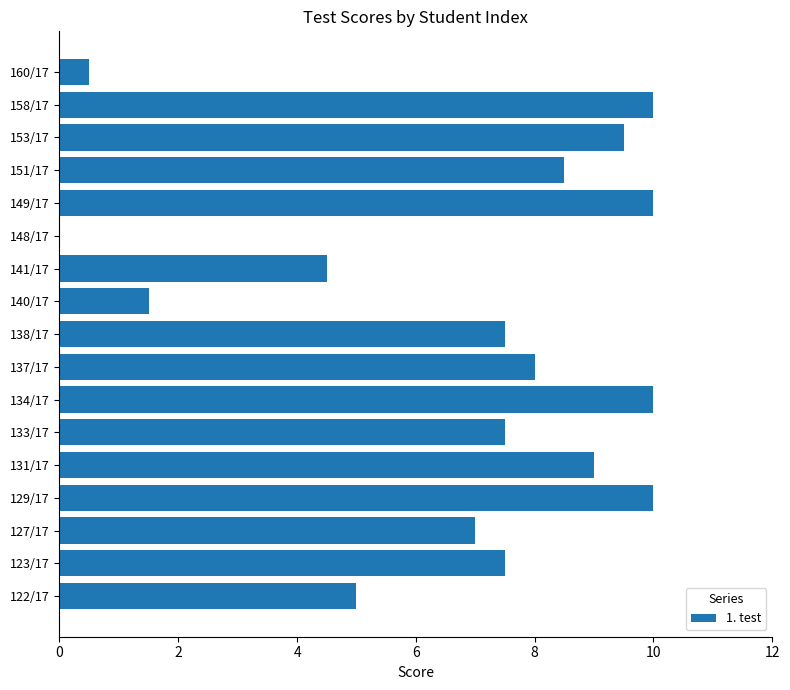

What is the change in value from 149/17 to 153/17?

-0.5